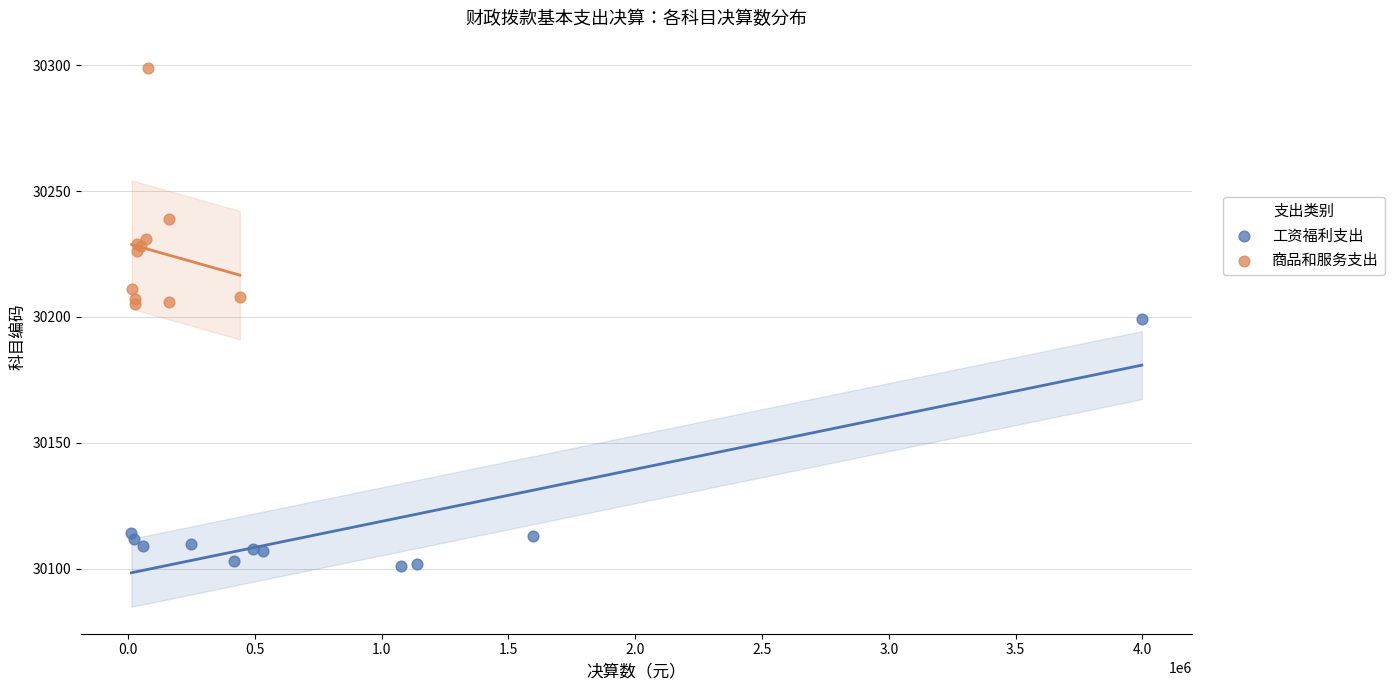

Which series reaches the minimum Y coordinate?

工资福利支出